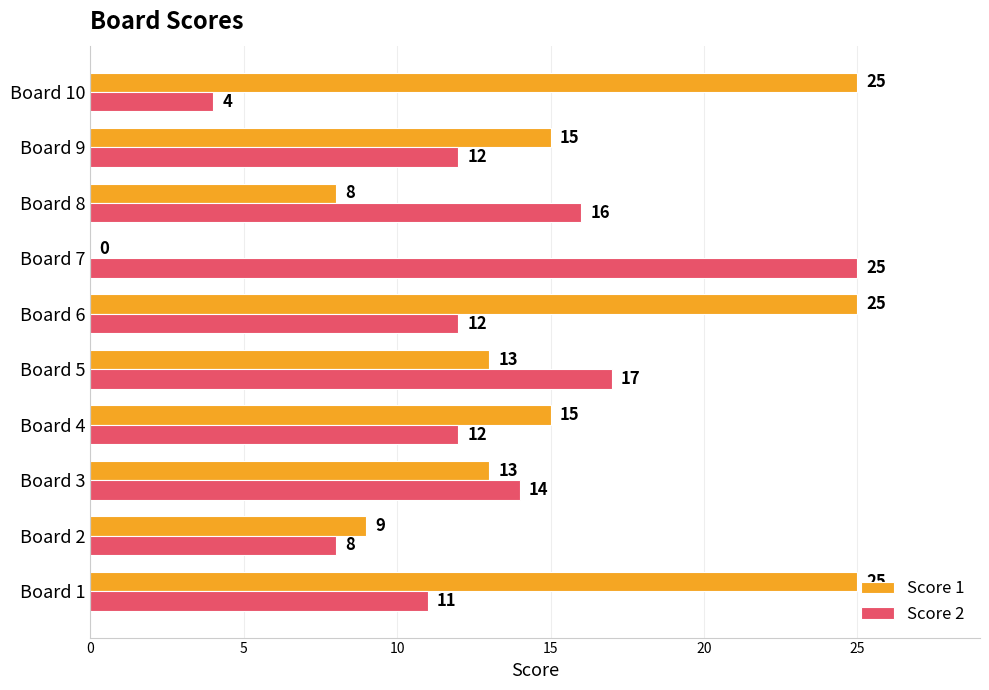

What is the sum of the Score 2 values at Board 1 and Board 8?

27